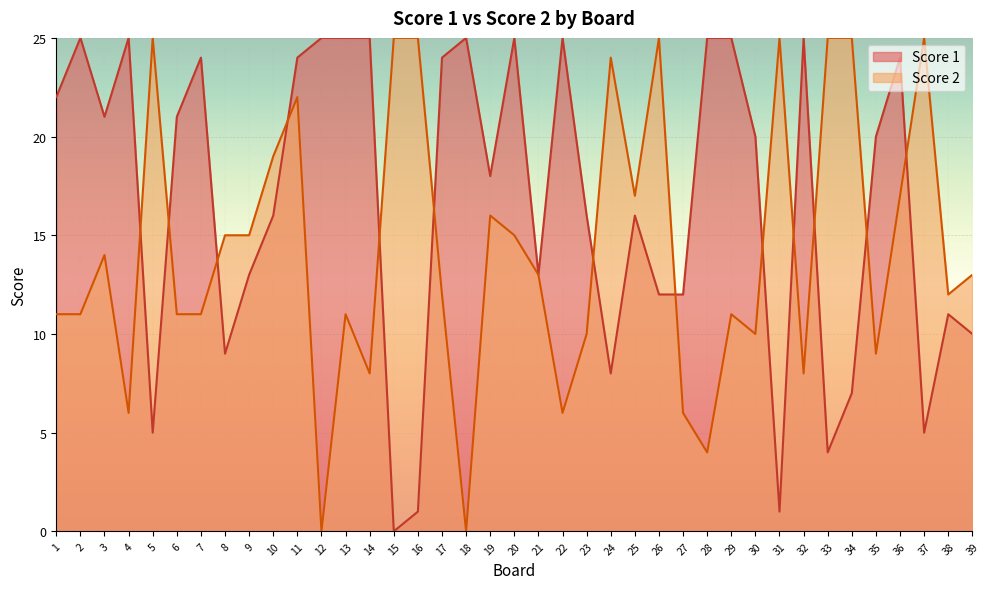

Is it true that Score 1 equals 10 at 28?

False